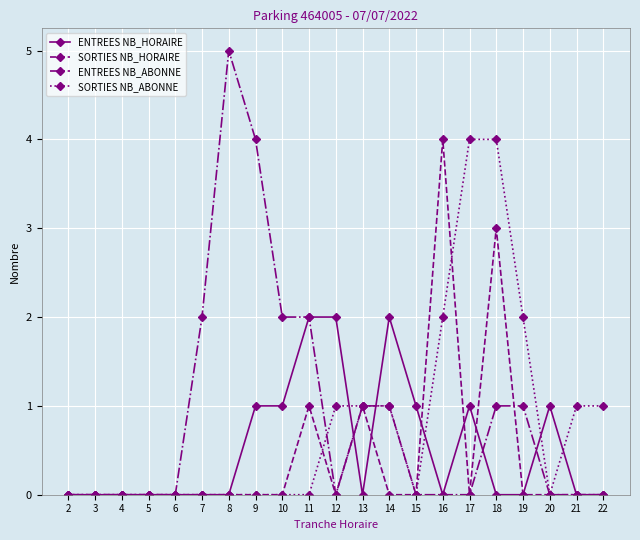

Is the value of ENTREES NB_HORAIRE at 5 greater than the value of ENTREES NB_ABONNE at 18?

No